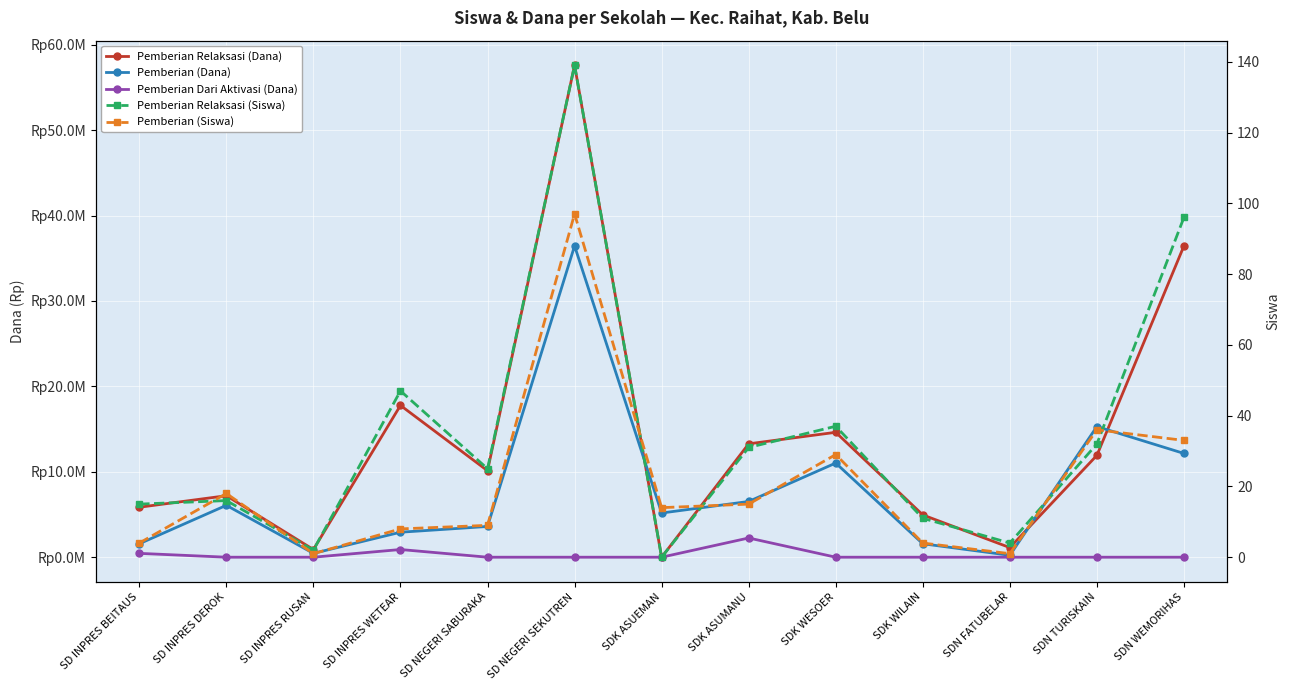

What is the value of the Pemberian Dari Aktivasi (Dana) point at the 8th from the left?

2250000